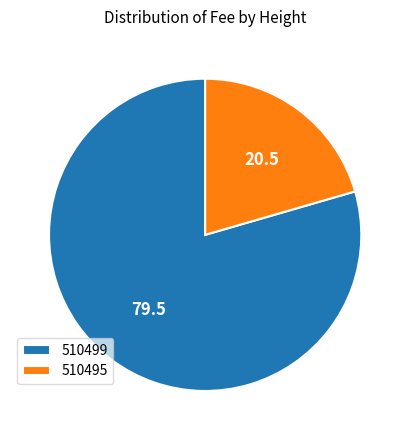

Between 510499 and 510495, which is larger?

510499